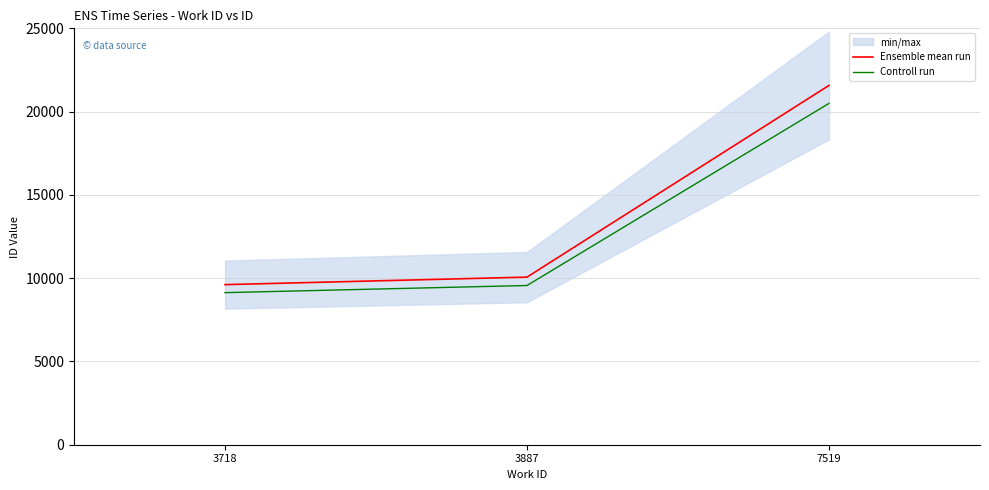

Reading left to right, list all the values displayed in this chart.

Ensemble mean run: 3718=9612.0	3887=10063.0	7519=21573.0
Controll run: 3718=9131.4	3887=9559.9	7519=20494.3